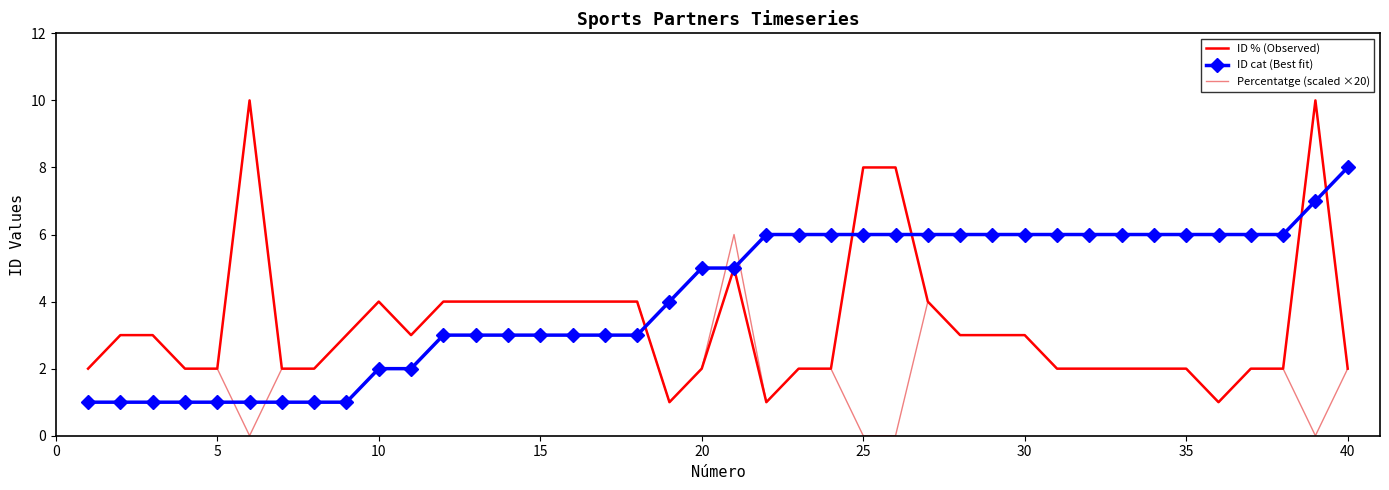

How many times do ID cat (Best fit) and Percentatge (scaled ×20) cross each other?

5